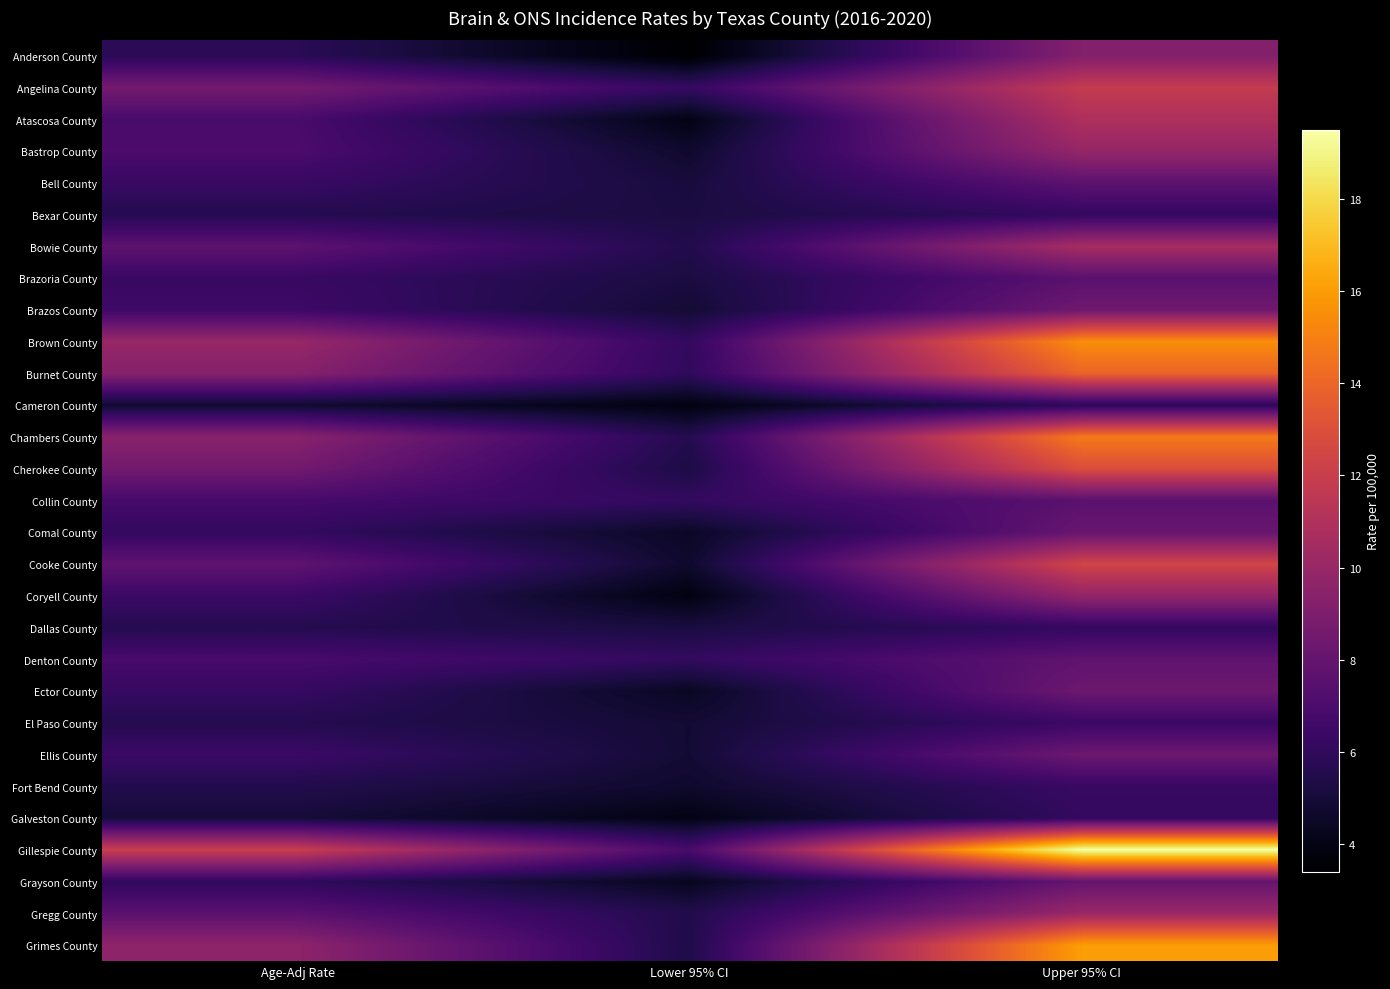

What is the minimum value shown in the chart?

3.4